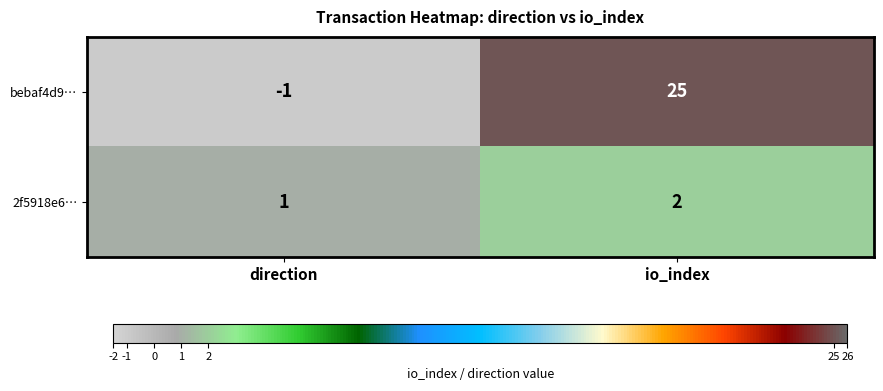

Which series changed the most between direction and io_index?

bebaf4d9…